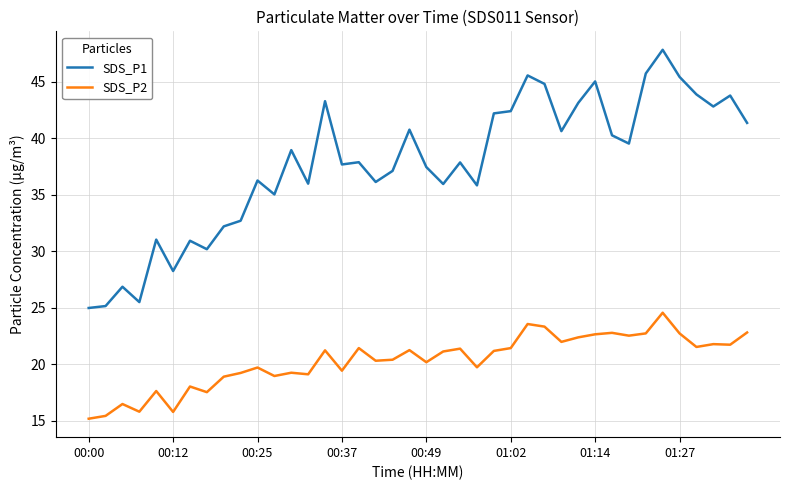

How many categories are shown in the chart?

40